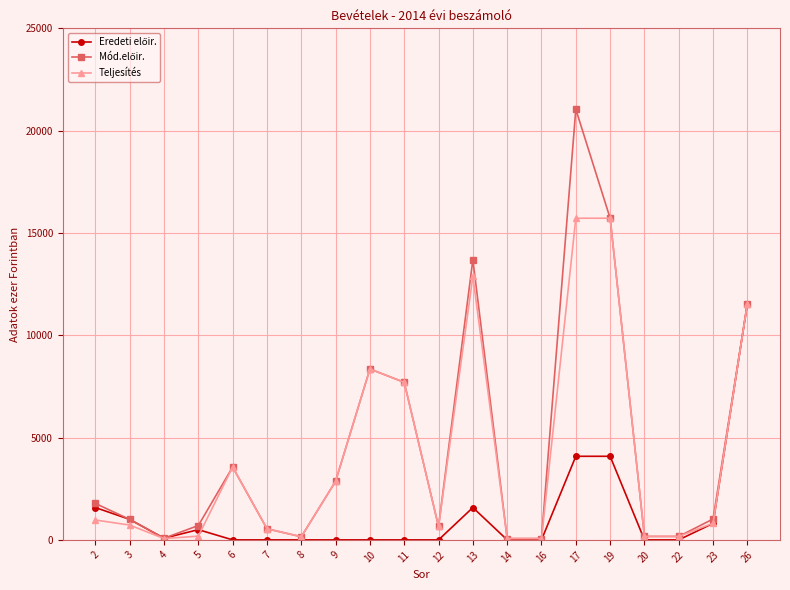

At how many categories does at least one series exceed 8660?

4